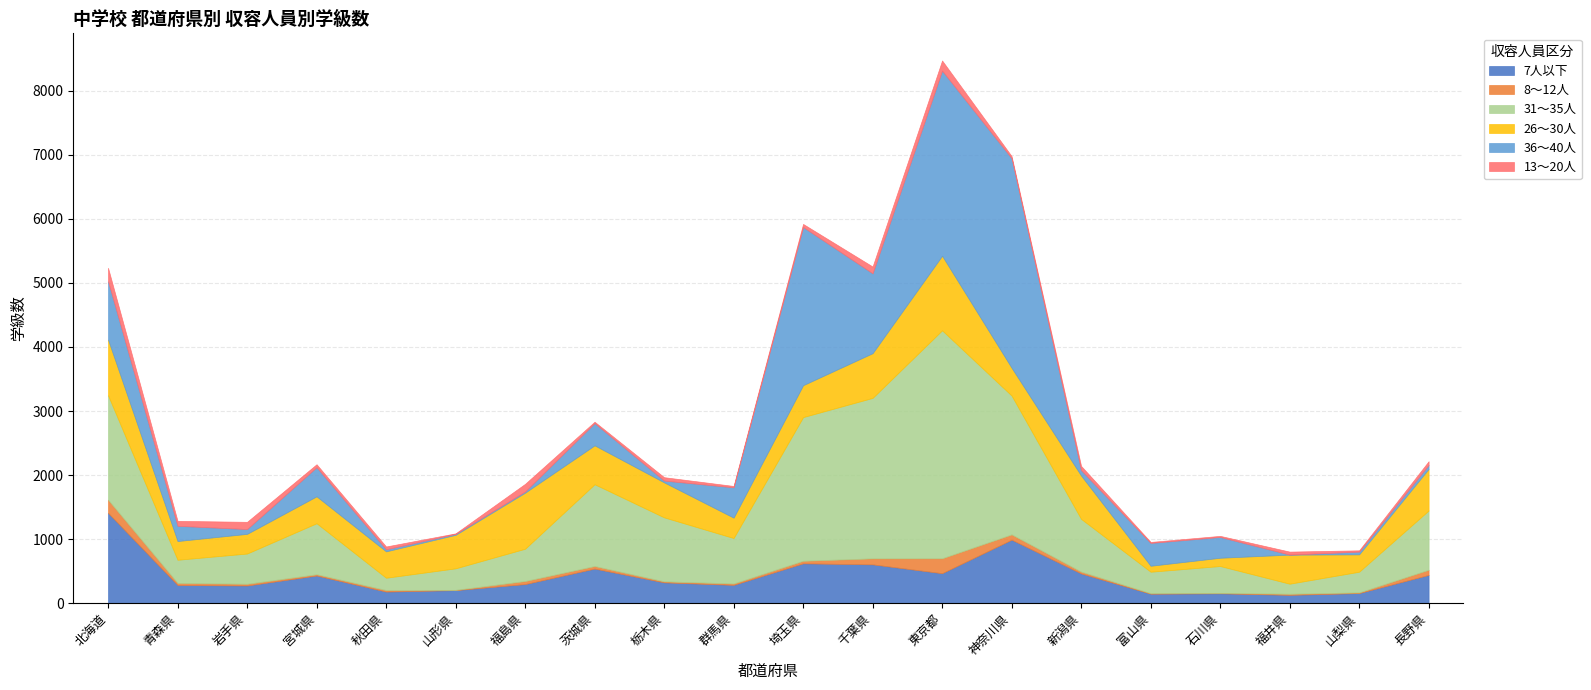

What position from the right is 青森県?

19